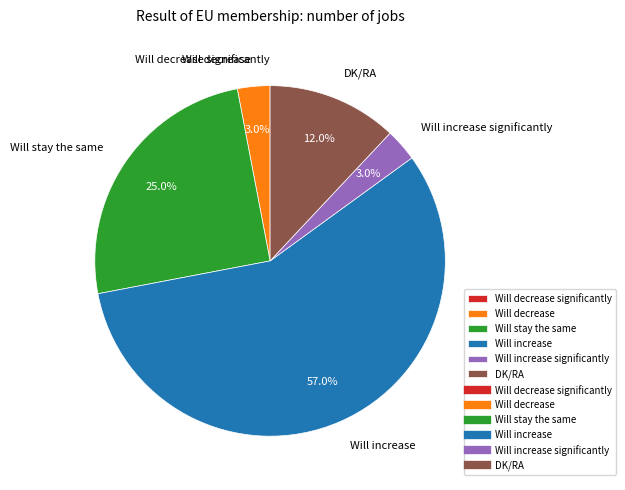

Combined, what portion of the pie is DK/RA and Will decrease?

15.0%